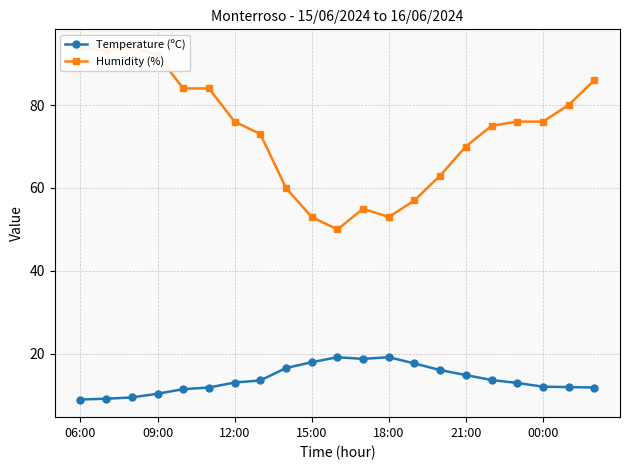

What is the maximum value for Temperature (ºC)?

19.2